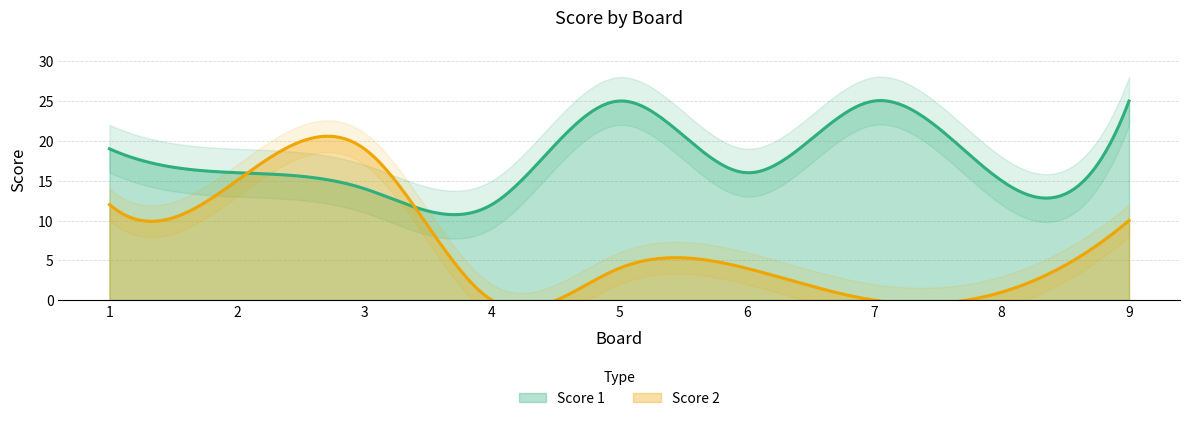

Between 2 and 9, which is larger?

9